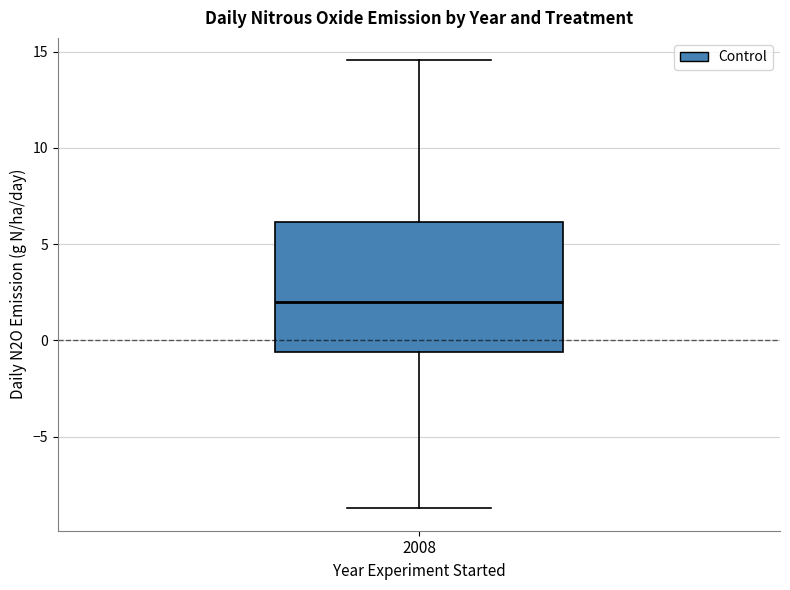

Transcribe this box plot: give where the median line is, the range the box spans, and where the two whiskers end, as read against the y-axis. The values are not printed on the chart, so give them approximately, as read against the axis.

median 2.0, box -0.5 to 6.0, whiskers -8.5 to 14.5